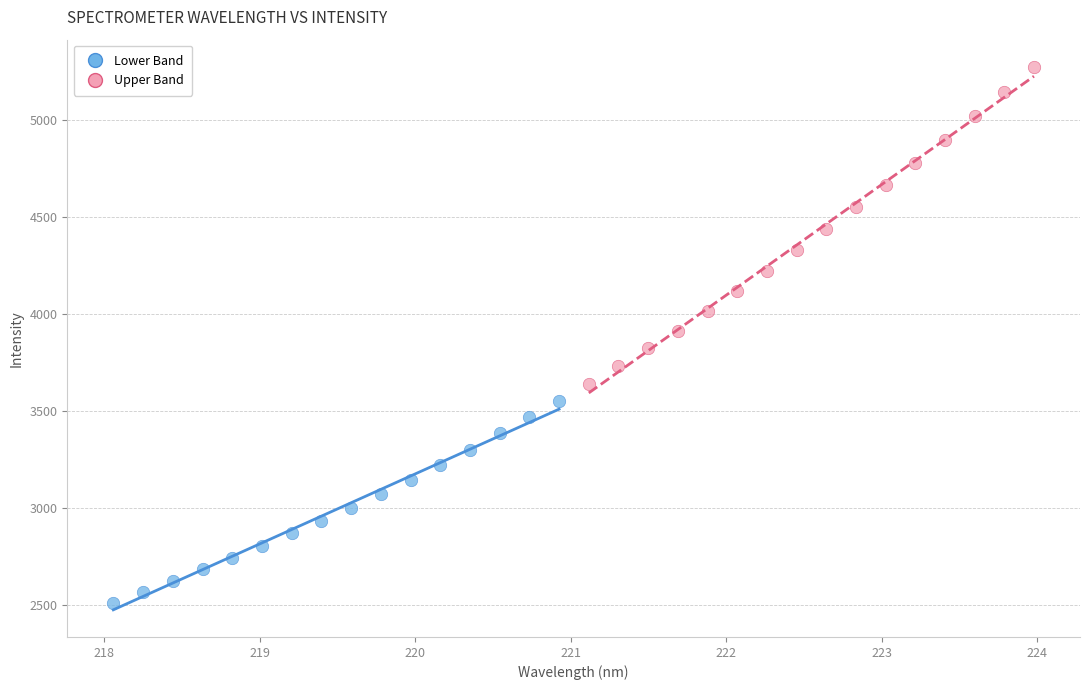

Which series has the widest spread of Y values?

Upper Band